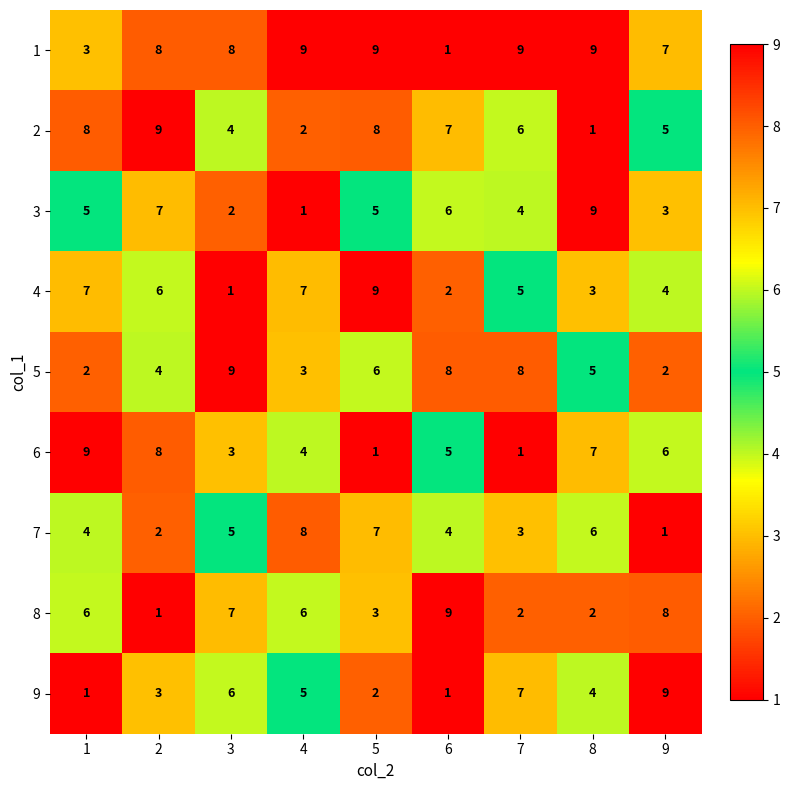

Is the value of 4 at 2 greater than the value of 1 at 7?

No